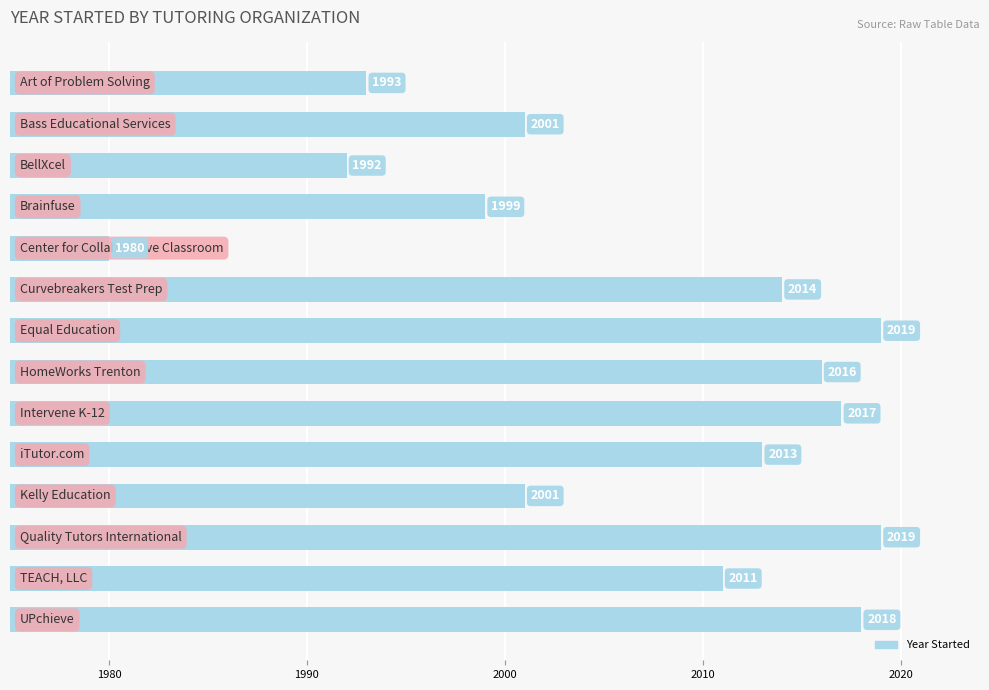

What is the smallest value displayed?

1980